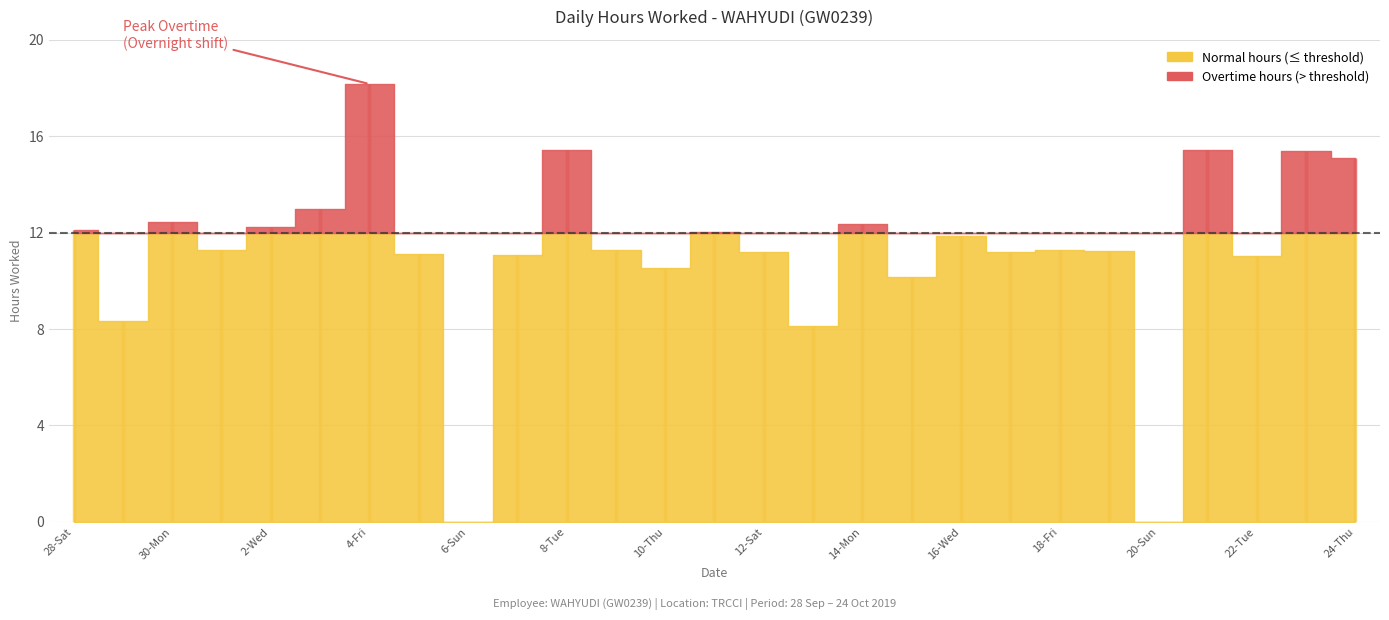

What is the label of the 14th point from the right?

11-Fri